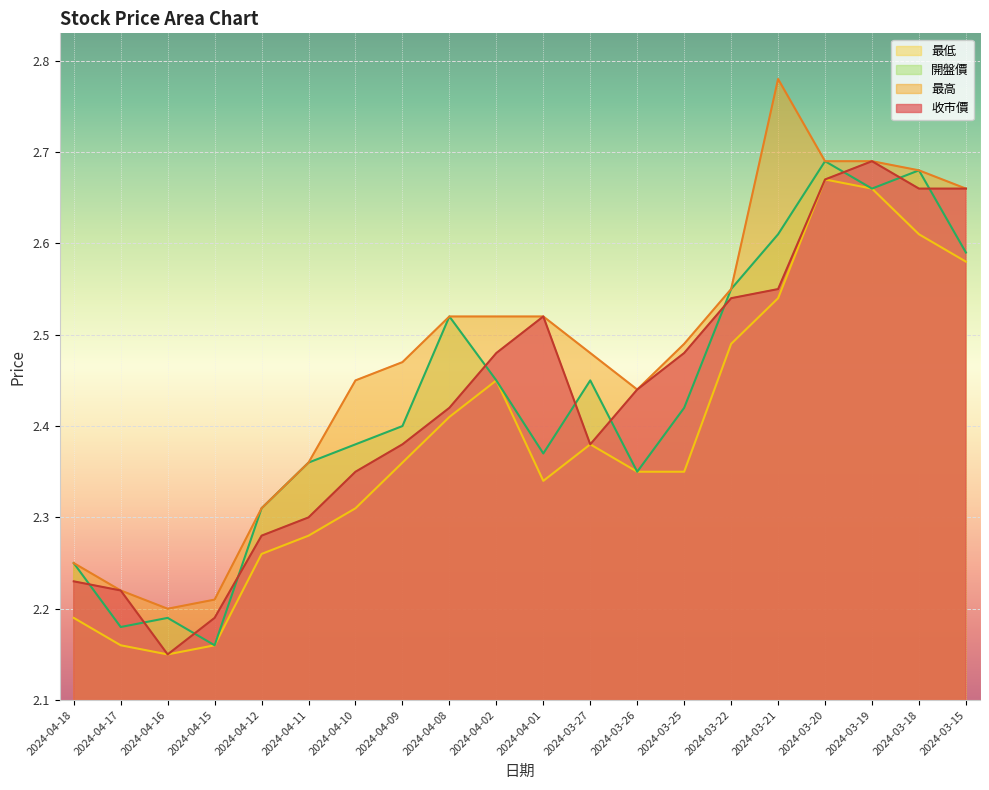

True or false: 開盤價 and 最高 cross at least once.

False